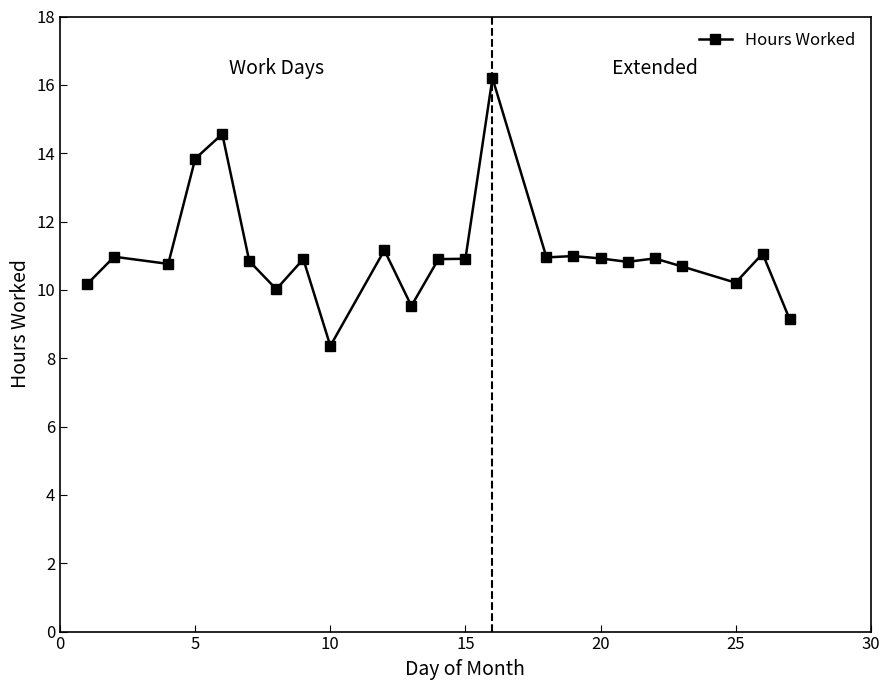

How many lines are shown in the chart?

1